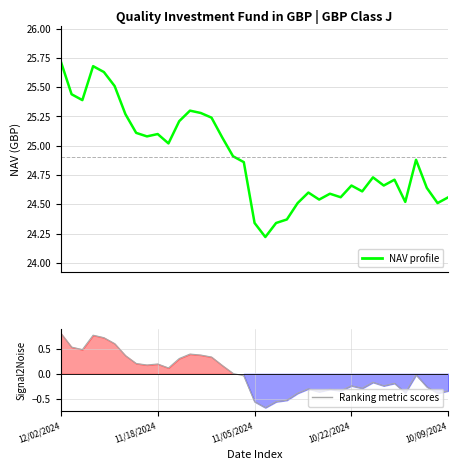

How many distinct data groups are displayed?

2